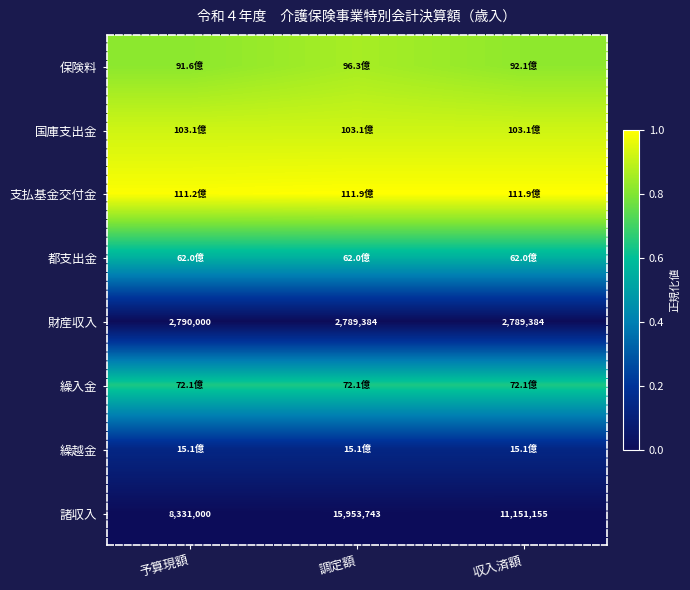

At which label does 諸収入 first exceed 11151155?

調定額